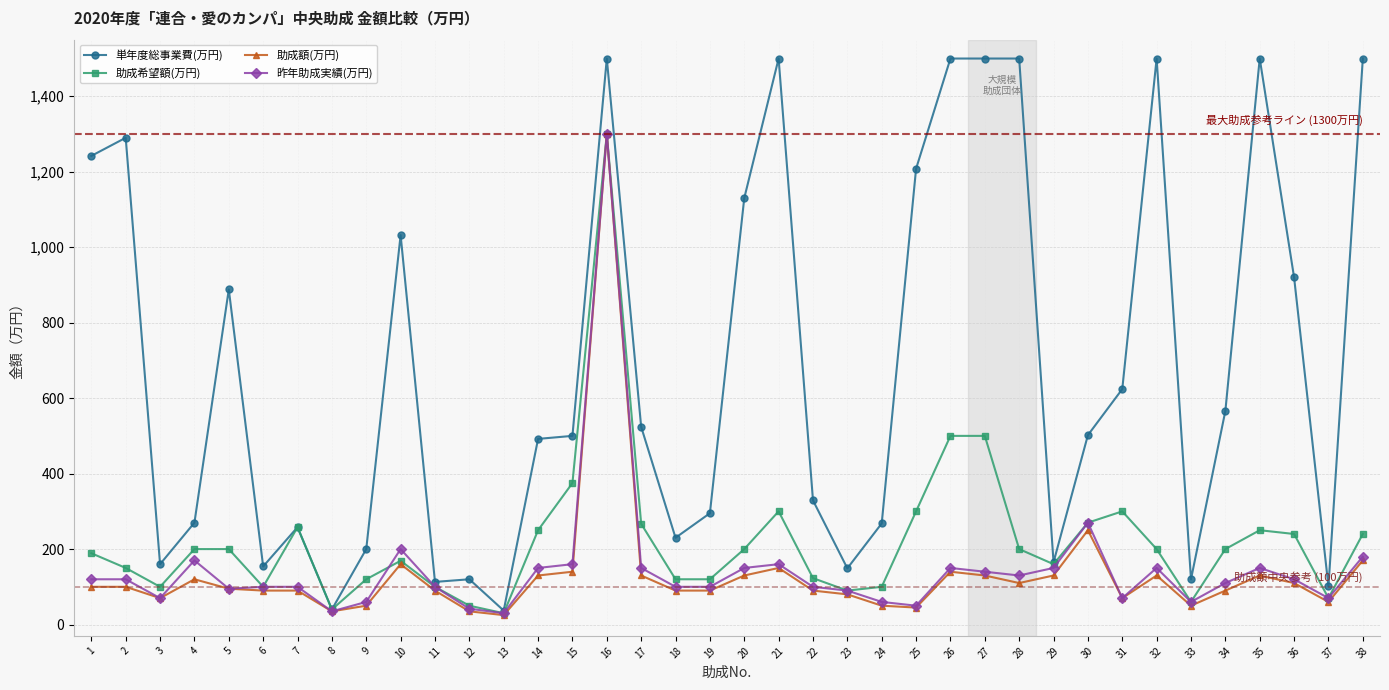

What is the average value of the 助成額(万円) series?

133